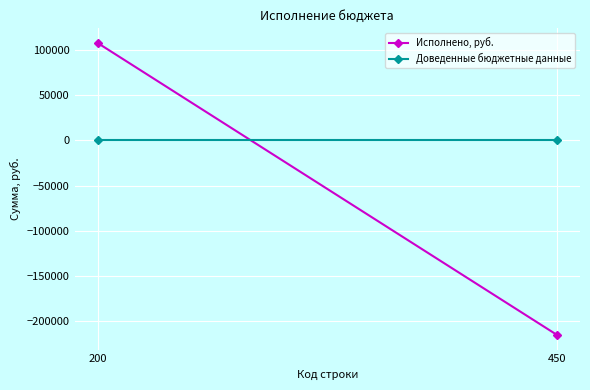

What is the smallest value displayed?

-215093.2